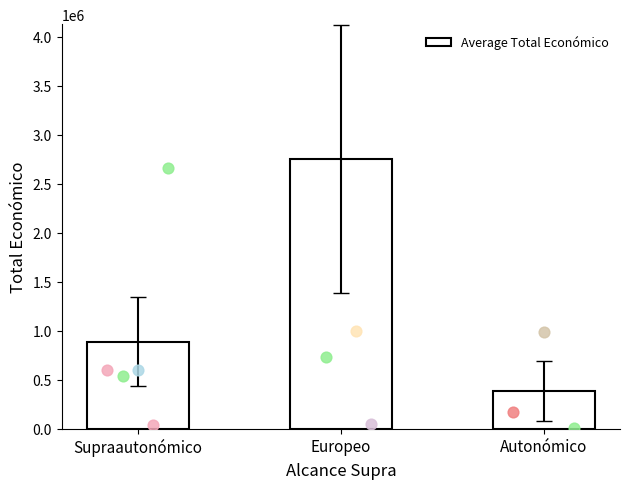

What is the ratio of the value at Europeo to the value at Supraautonómico?

3.1